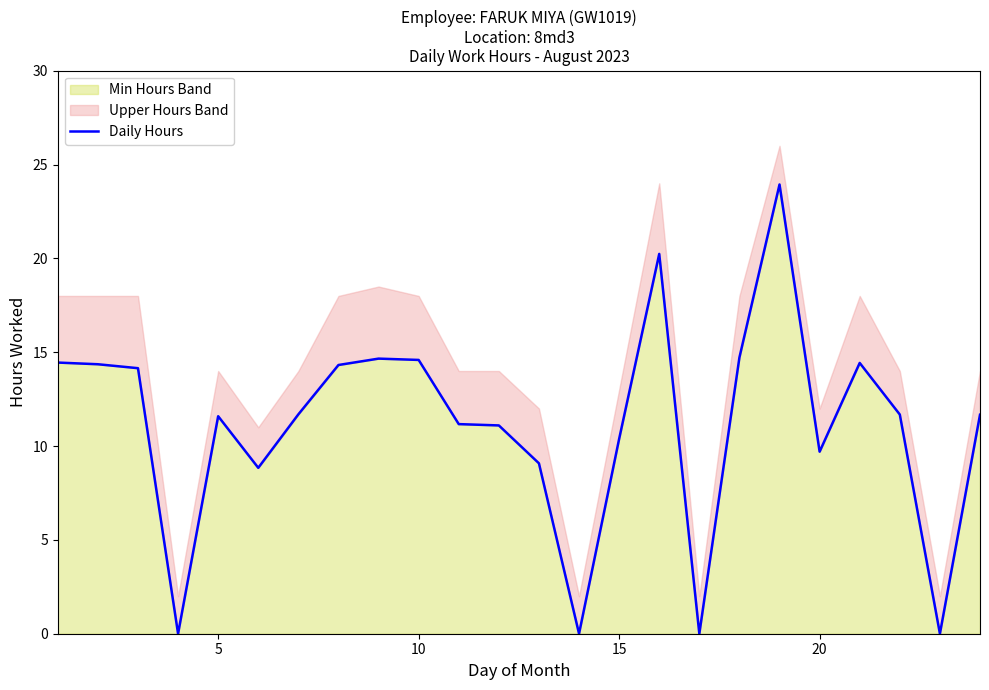

The value of Min Hours Band at 10 is 21.2. True or false?

False